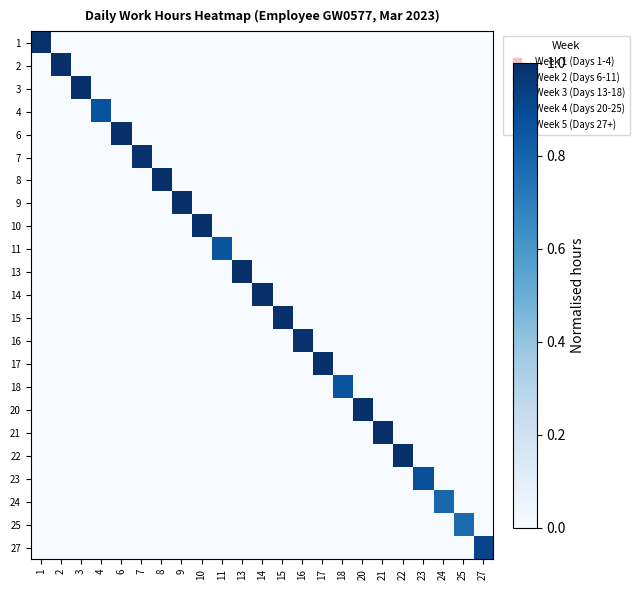

Between 13 and 23, which series saw the biggest shift?

13